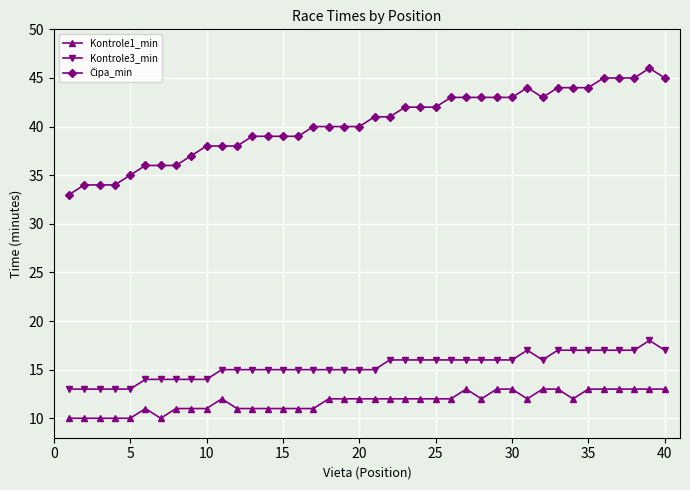

What is the value of the Kontrole1_min point at the 31st from the left?

12